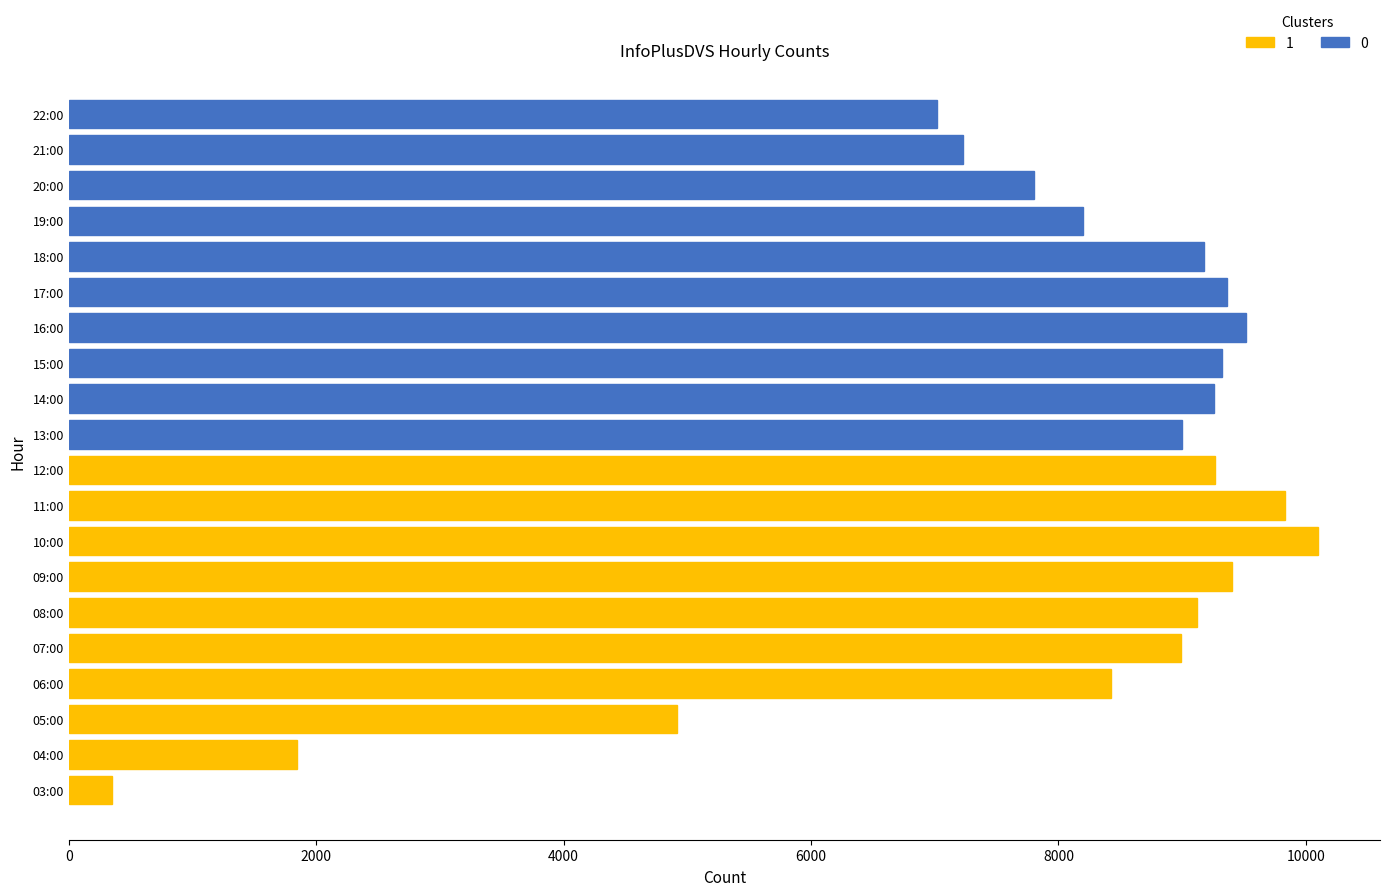

What is the change in value from 08:00 to 14:00?

+142